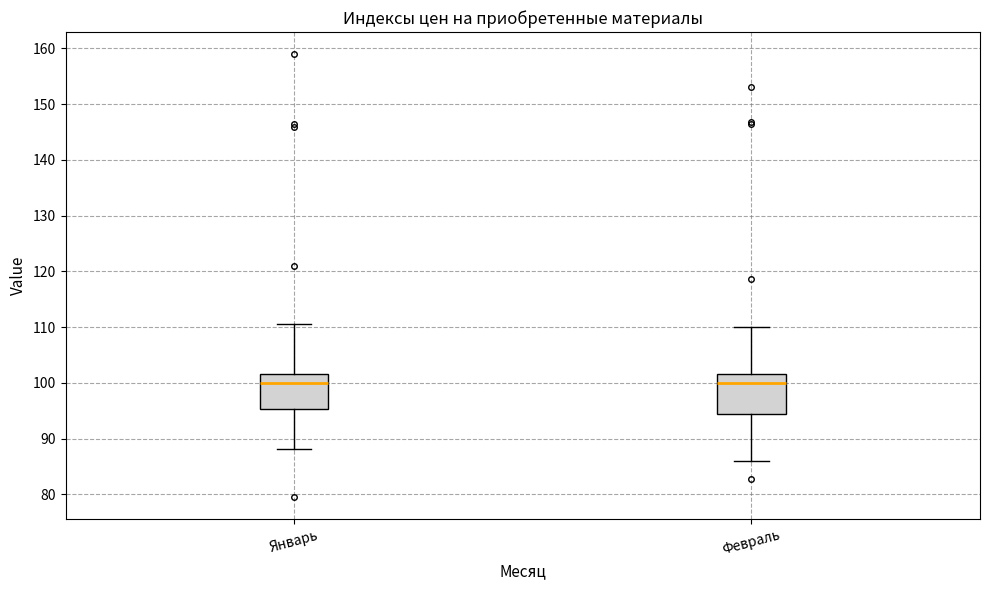

Where does the upper whisker of the box for Январь end on the y-axis? The values are not printed on the chart, so give them approximately, as read against the axis.

111